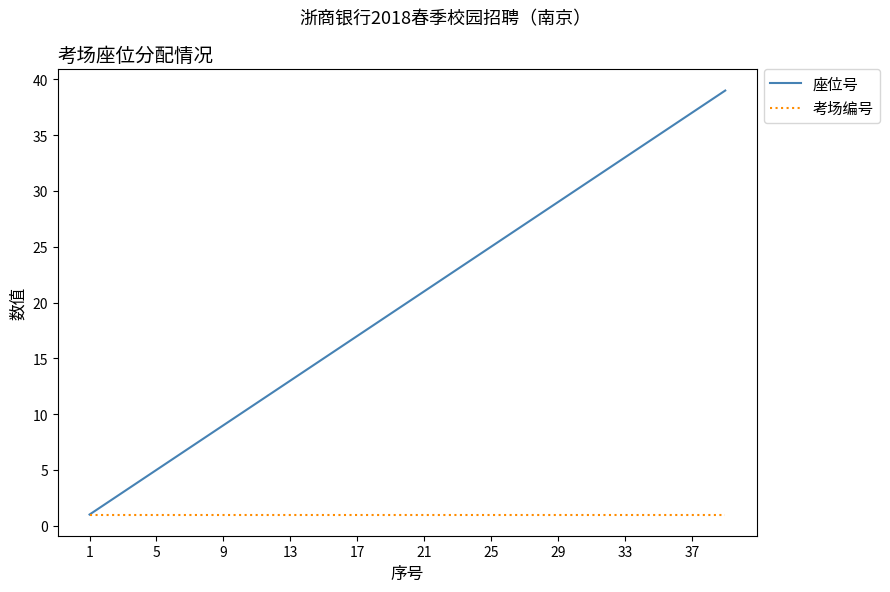

What is the maximum value for 座位号?

39